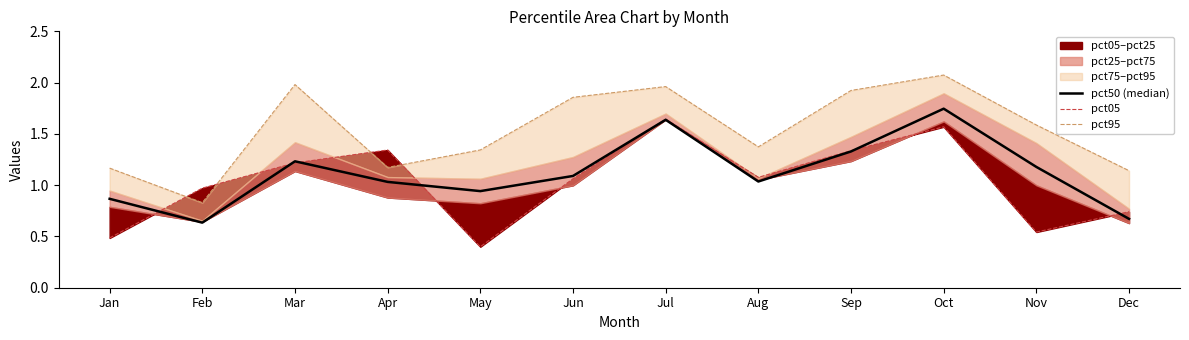

At which category does pct05 reach its first local valley?

May